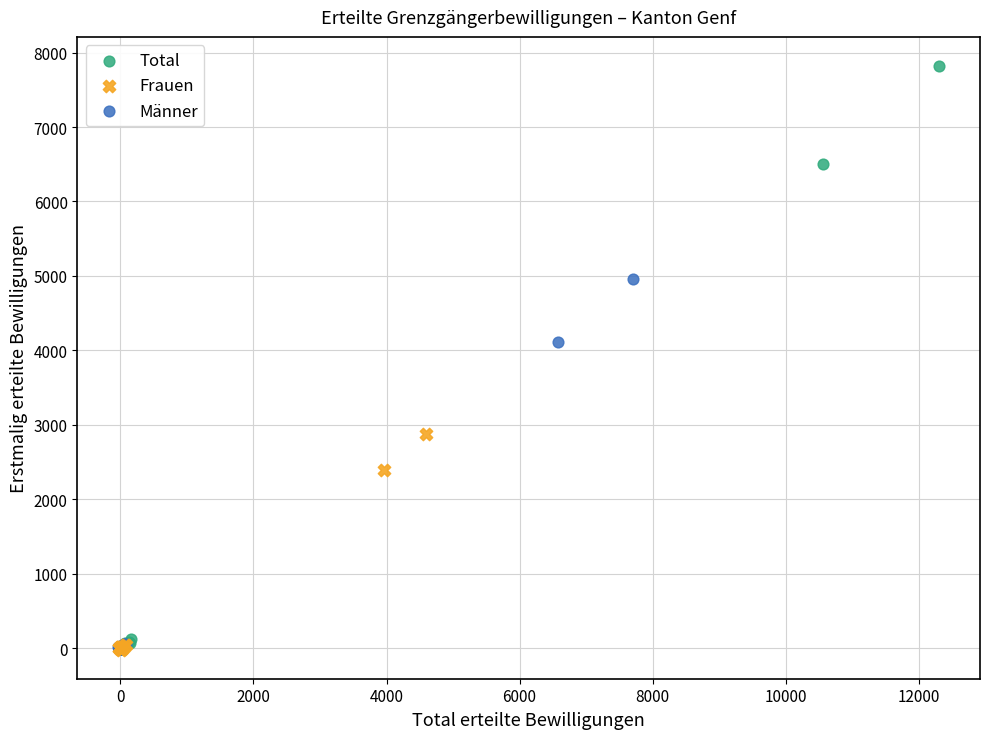

Which series contains the highest Y value?

Total